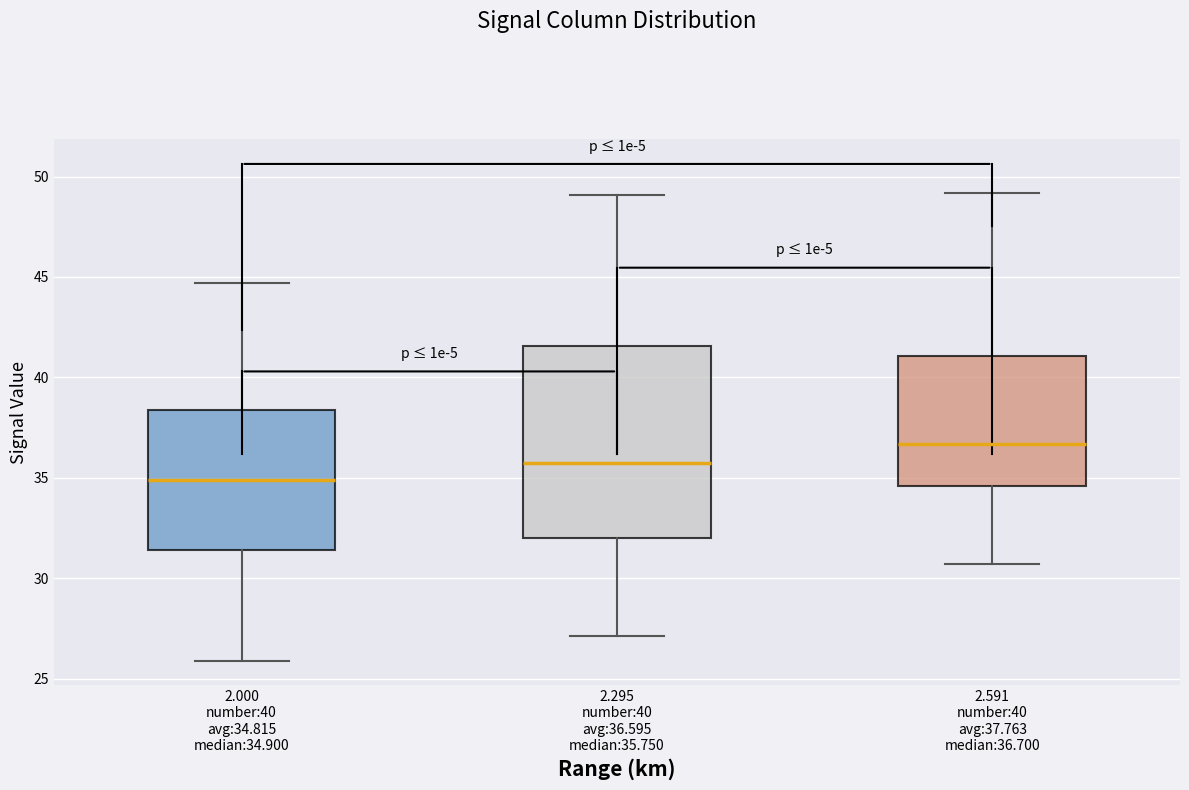

Reading left to right, transcribe this box plot: for each box, give where its median line is, the range the box spans, and where its two whiskers end, as read against the y-axis. The values are not printed on the chart, so give them approximately, as read against the axis.

2.000 number:40 avg:34.815 median:34.900: median 35.0, box 31.5 to 38.5, whiskers 26.0 to 44.5
2.295 number:40 avg:36.595 median:35.750: median 36.0, box 32.0 to 41.5, whiskers 27.0 to 49.0
2.591 number:40 avg:37.763 median:36.700: median 36.5, box 34.5 to 41.0, whiskers 30.5 to 49.0